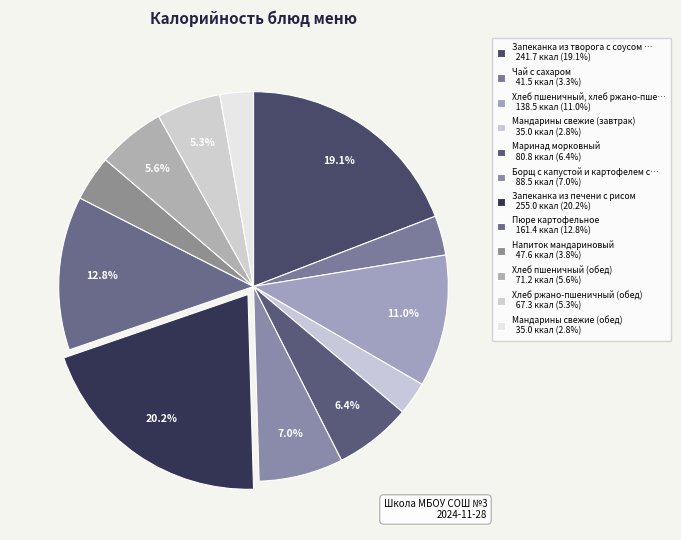

Count the number of slices in the pie.

12